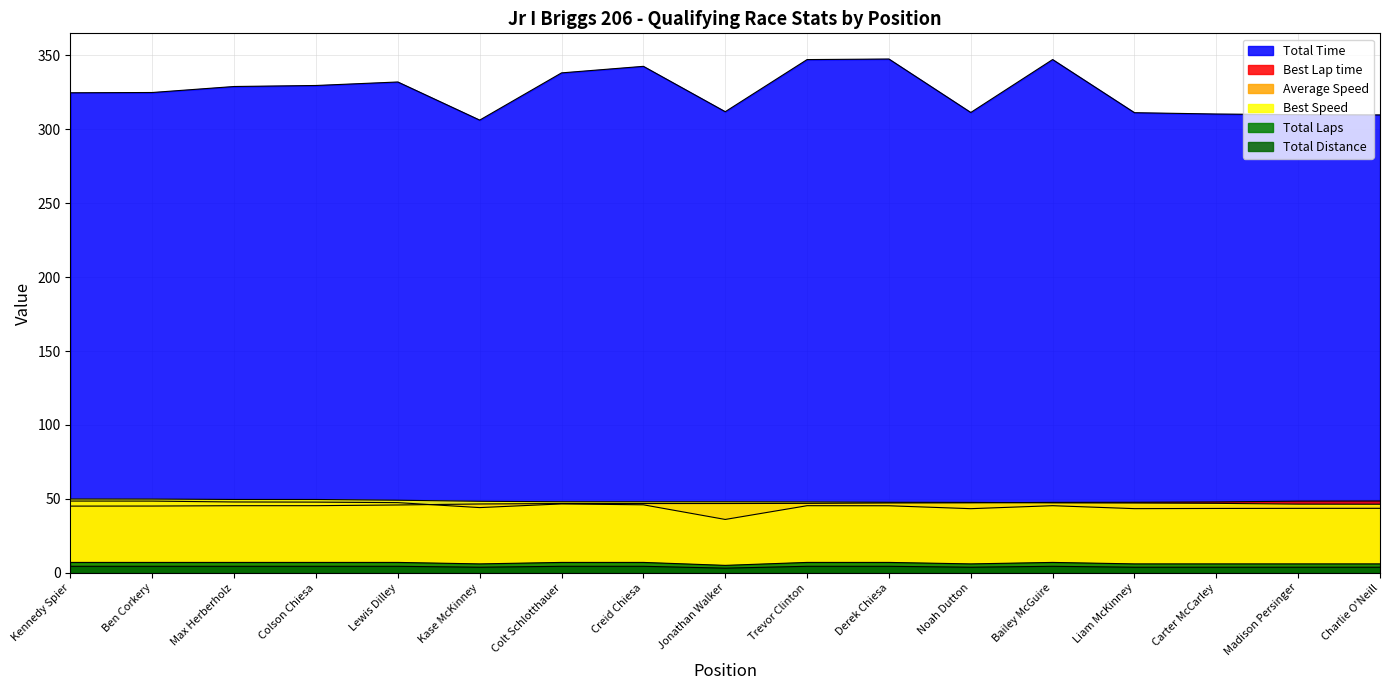

What is the difference between the maximum and minimum values in the Best Lap time series?

3.5